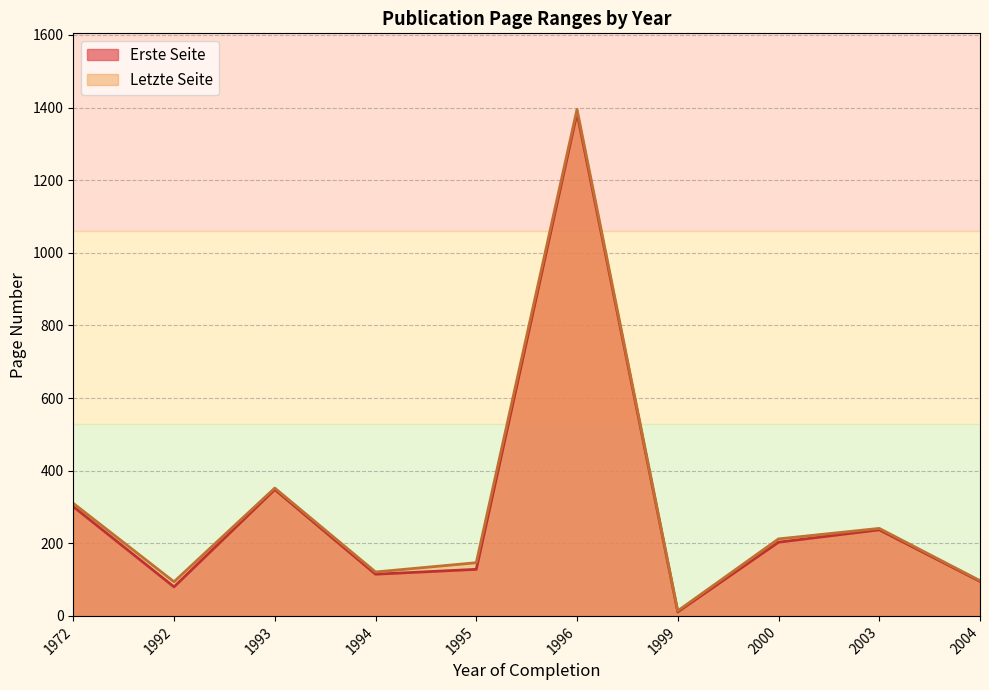

True or false: Letzte Seite has more than 2 points higher than both neighbors.

True